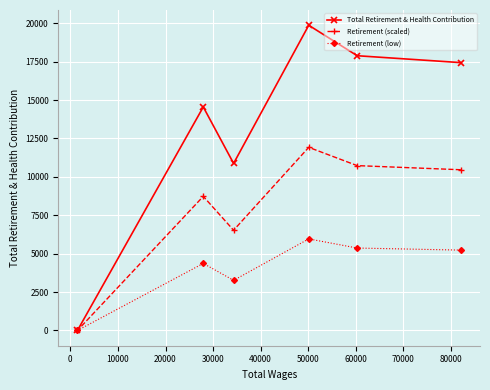

What is the greatest value displayed?

19868.0